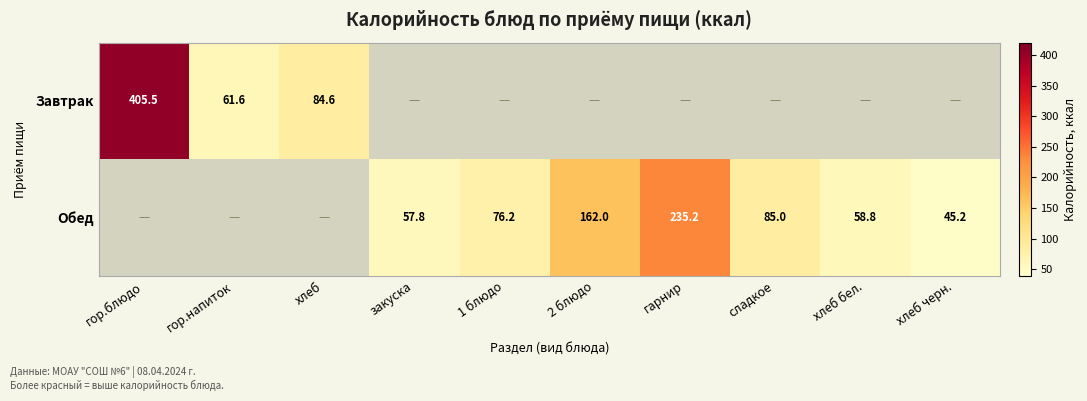

What is the difference between the Обед values at закуска and 1 блюдо?

18.4